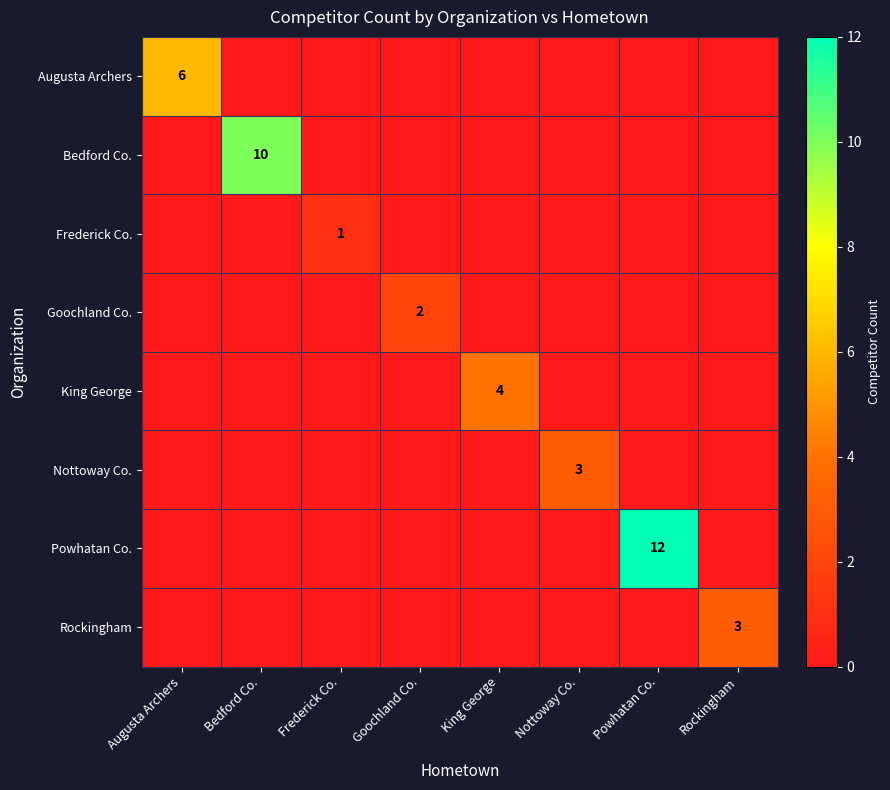

Is it true that Goochland Co. equals 2 at Goochland Co.?

True